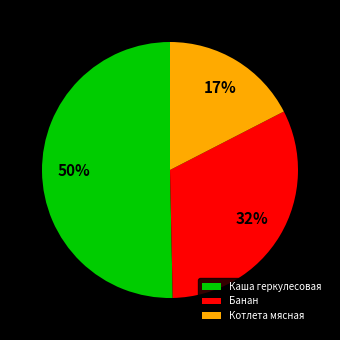

Which slice is the smallest?

Котлета мясная